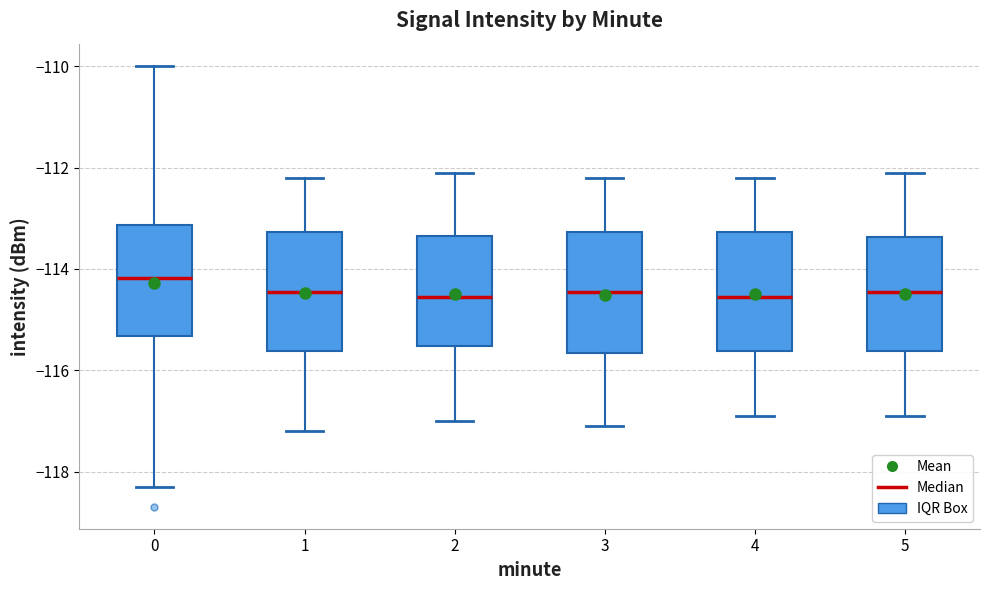

Where does the lower whisker of the box at x = 1 end on the y-axis? The values are not printed on the chart, so give them approximately, as read against the axis.

-117.2